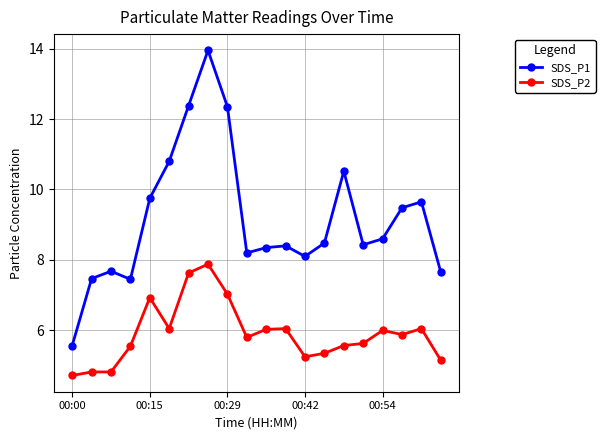

What is the difference between the maximum and second lowest values in the SDS_P2 series?

3.1